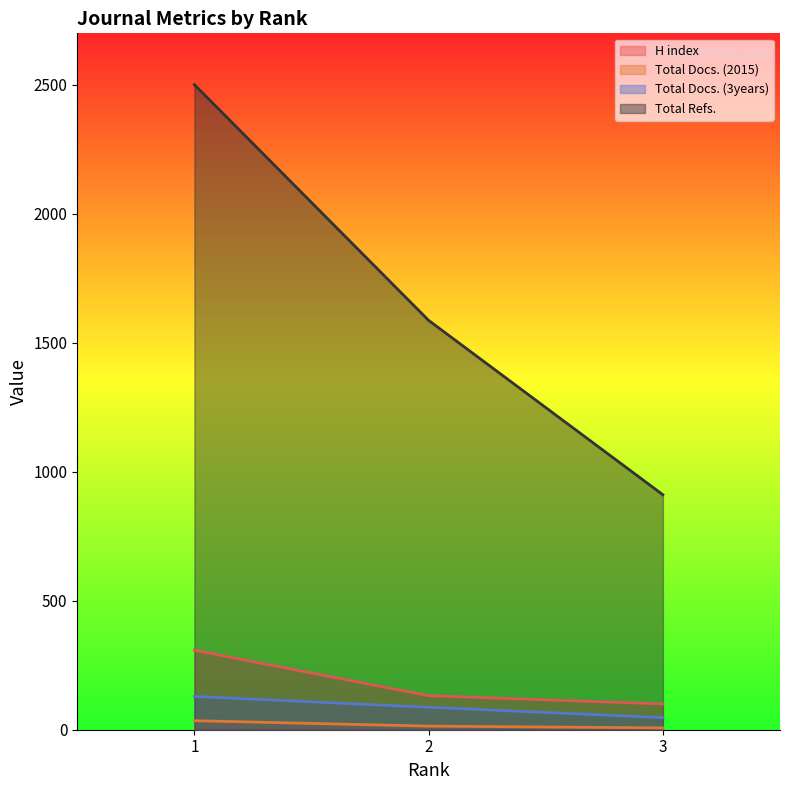

At which label does Total Docs. (3years) first exceed 87?

1